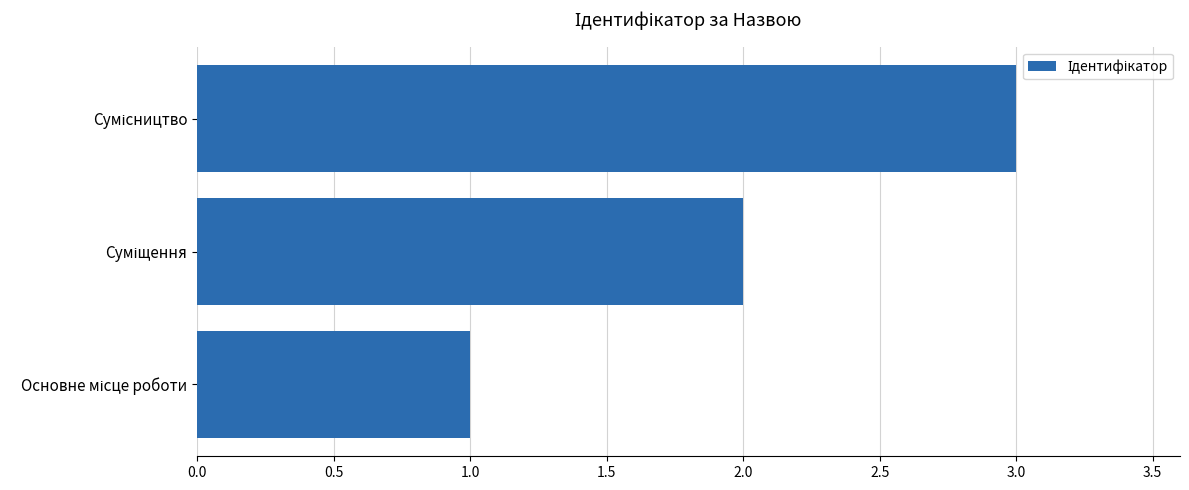

What is the maximum value shown in the chart?

3